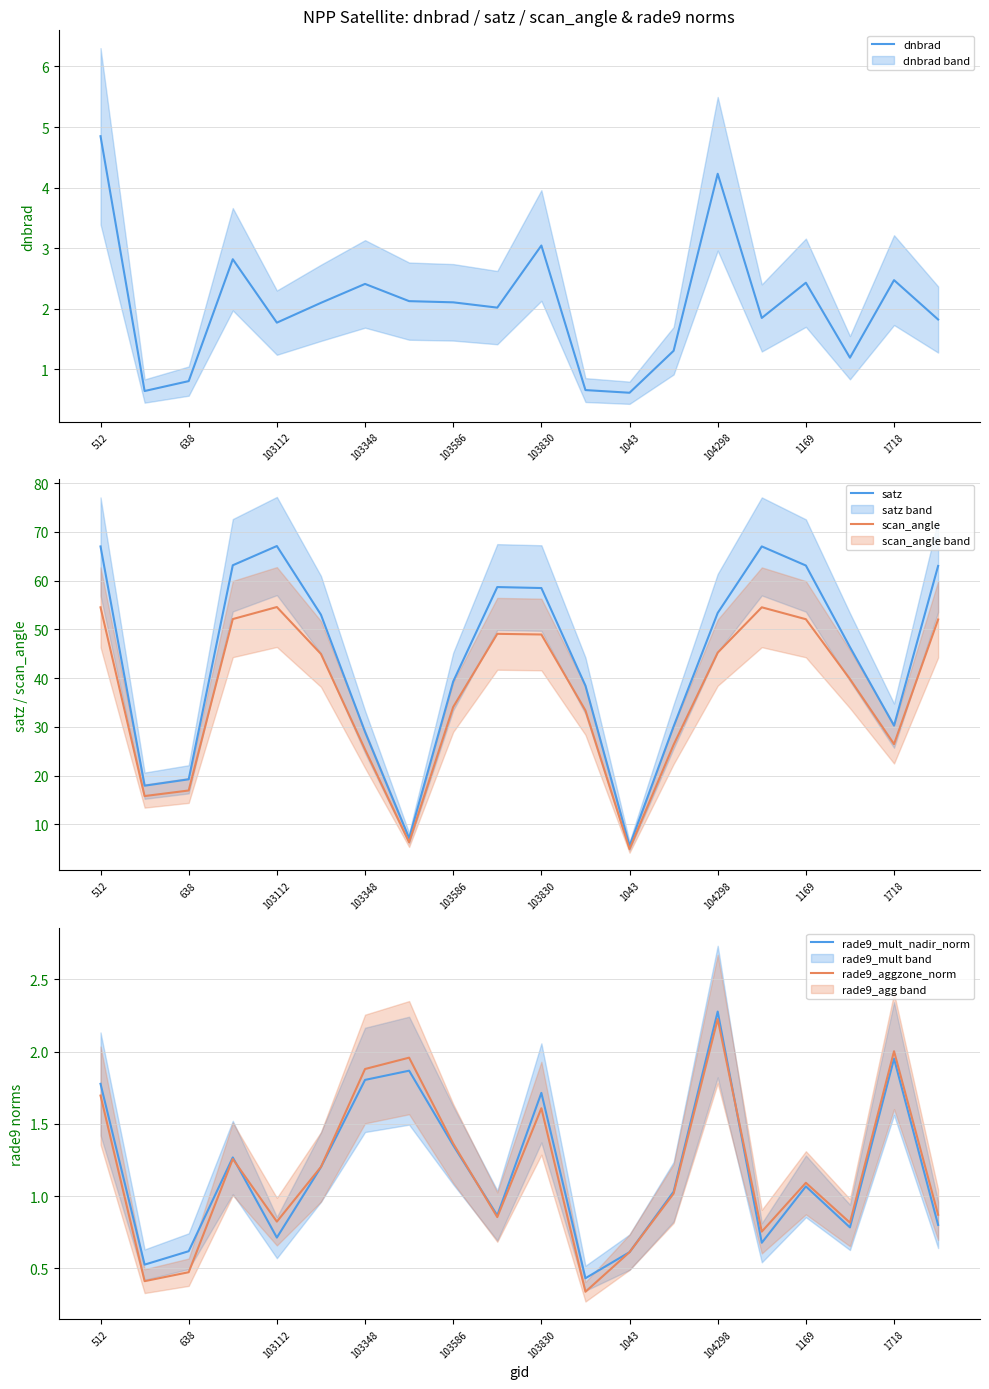

Count the number of data series in this chart.

5